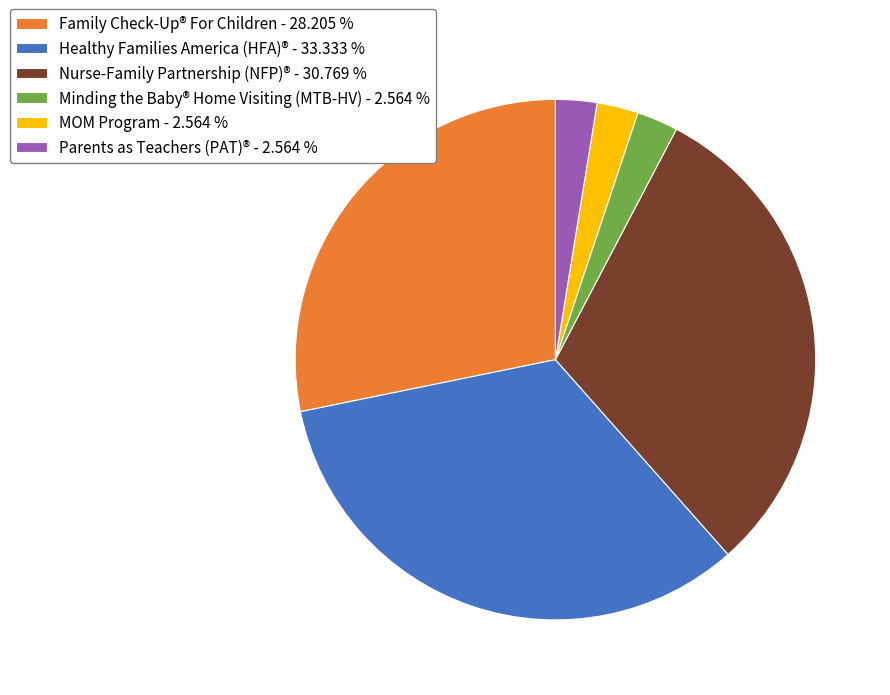

True or false: Nurse-Family Partnership (NFP)® accounts for 31% of the total.

True